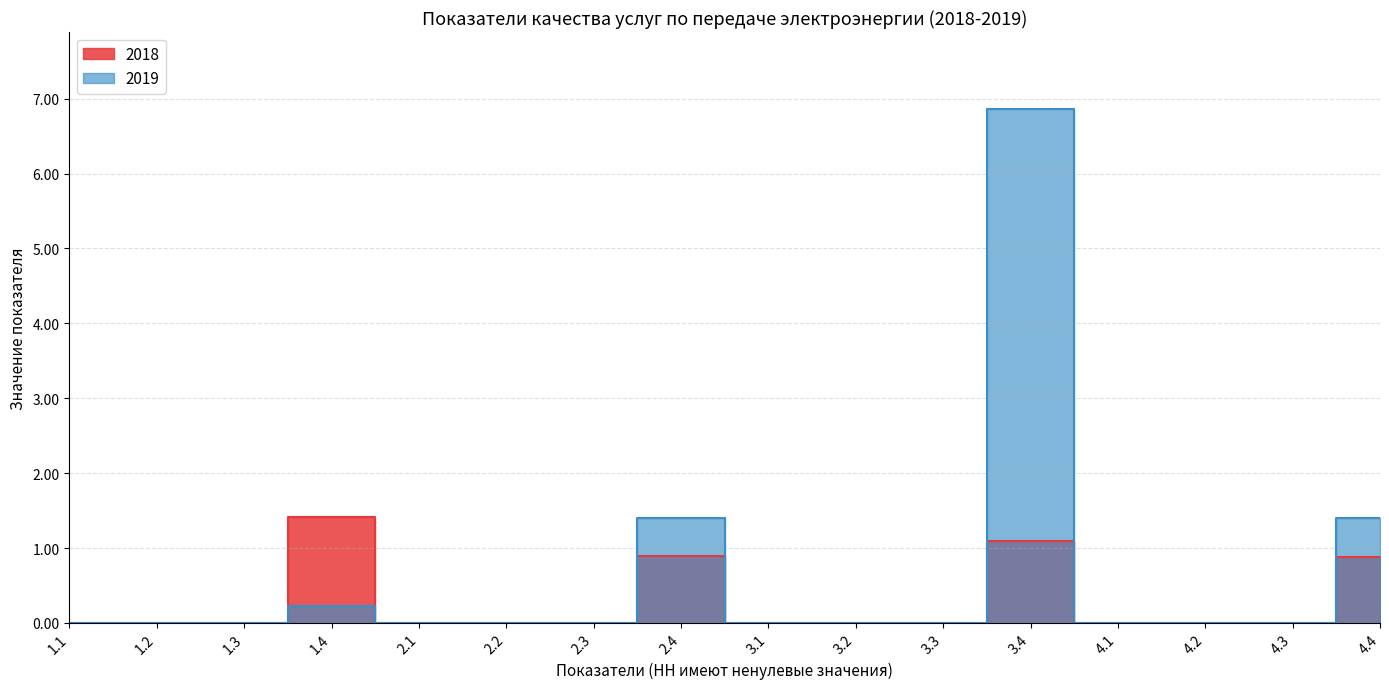

Reading right to left, transcribe all the data shown in this chart.

2018: 0.9	0.0	0.0	0.0	1.1	0.0	0.0	0.0	0.9	0.0	0.0	0.0	1.4	0.0	0.0	0.0
2019: 1.4	0.0	0.0	0.0	6.9	0.0	0.0	0.0	1.4	0.0	0.0	0.0	0.2	0.0	0.0	0.0